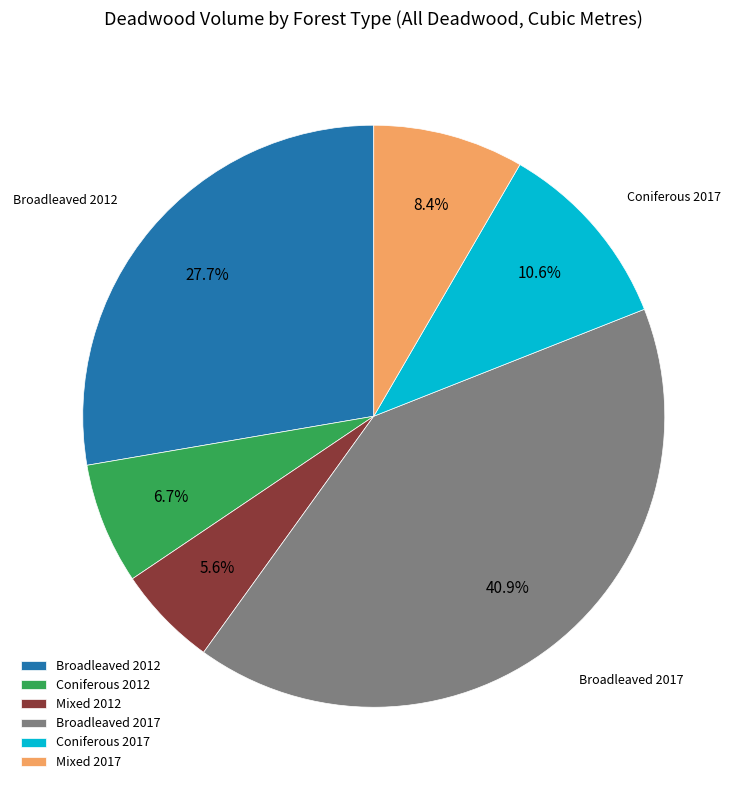

What portion of the pie excludes Broadleaved 2012?

72.3%